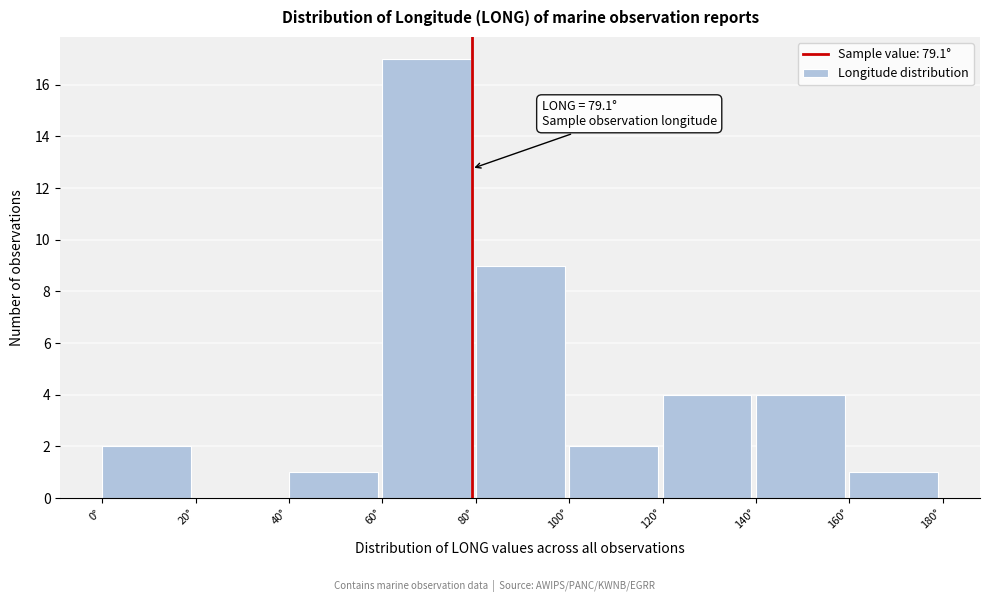

Over which range of the x-axis is the bar tallest?

60 to 80